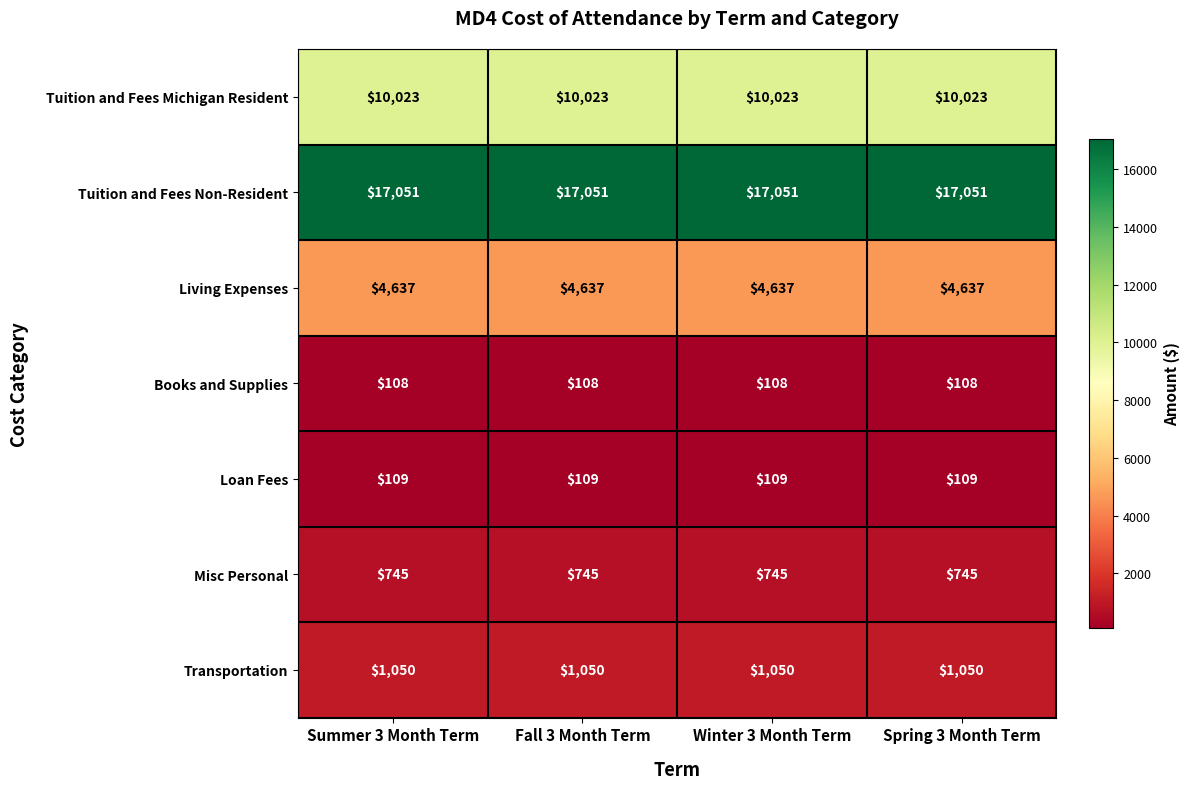

Rank the series at Summer 3 Month Term from highest to lowest value.

Tuition and Fees Non-Resident, Tuition and Fees Michigan Resident, Living Expenses, Transportation, Misc Personal, Loan Fees, Books and Supplies